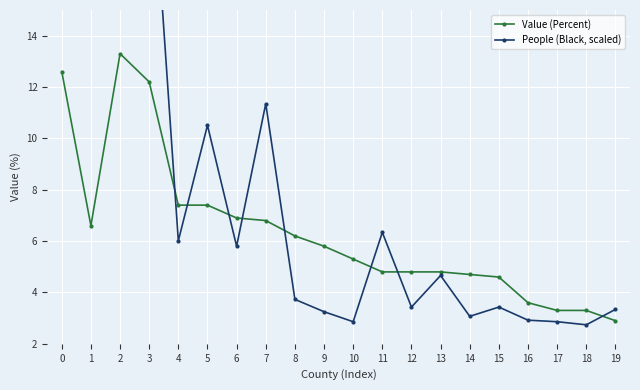

What is the total value across all series at 11?

11.1